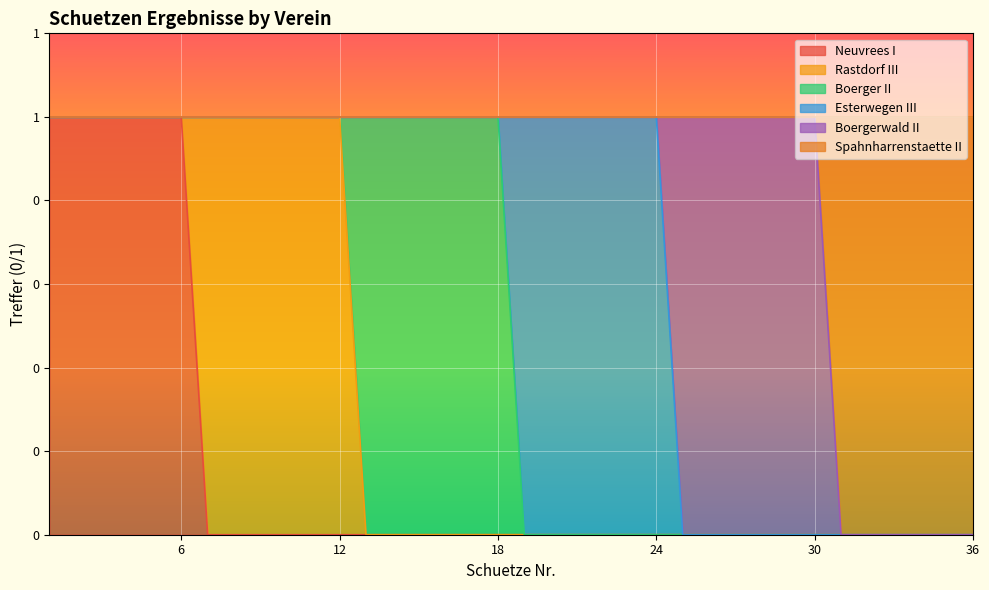

Reading left to right, what are all the values shown in this chart?

Neuvrees I: 1	1	1	1	1	1	0	0	0	0	0	0	0	0	0	0	0	0	0	0	0	0	0	0	0	0	0	0	0	0	0	0	0	0	0	0
Rastdorf III: 0	0	0	0	0	0	1	1	1	1	1	1	0	0	0	0	0	0	0	0	0	0	0	0	0	0	0	0	0	0	0	0	0	0	0	0
Boerger II: 0	0	0	0	0	0	0	0	0	0	0	0	1	1	1	1	1	1	0	0	0	0	0	0	0	0	0	0	0	0	0	0	0	0	0	0
Esterwegen III: 0	0	0	0	0	0	0	0	0	0	0	0	0	0	0	0	0	0	1	1	1	1	1	1	0	0	0	0	0	0	0	0	0	0	0	0
Boergerwald II: 0	0	0	0	0	0	0	0	0	0	0	0	0	0	0	0	0	0	0	0	0	0	0	0	1	1	1	1	1	1	0	0	0	0	0	0
Spahnharrenstaette II: 0	0	0	0	0	0	0	0	0	0	0	0	0	0	0	0	0	0	0	0	0	0	0	0	0	0	0	0	0	0	1	1	1	1	1	1